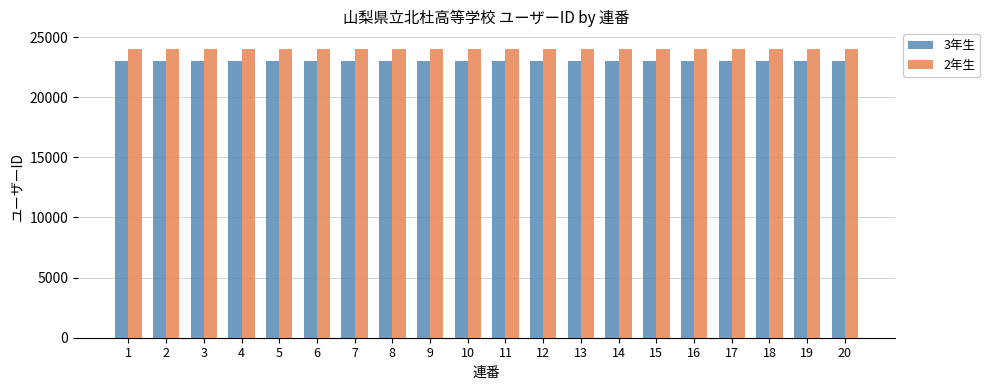

What is the difference between the highest and lowest values at 16?

1000